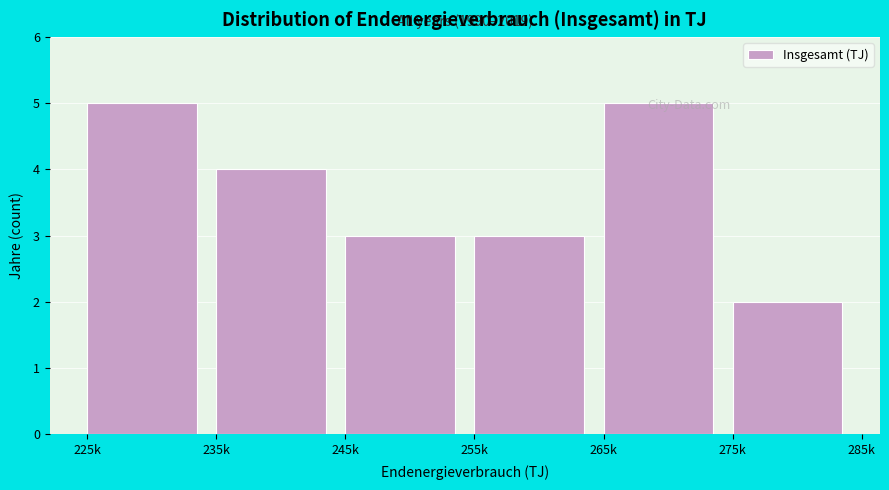

What is the label of the 1st bar from the left?

225k